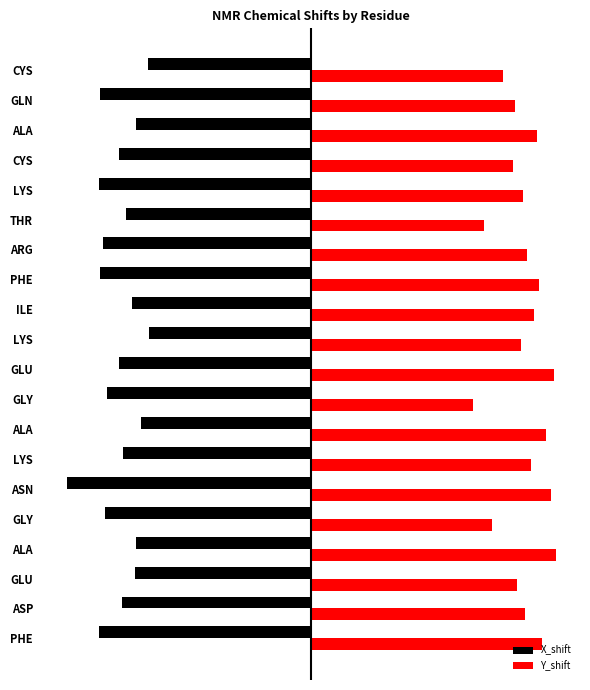

At how many categories does at least one series exceed 0?

20